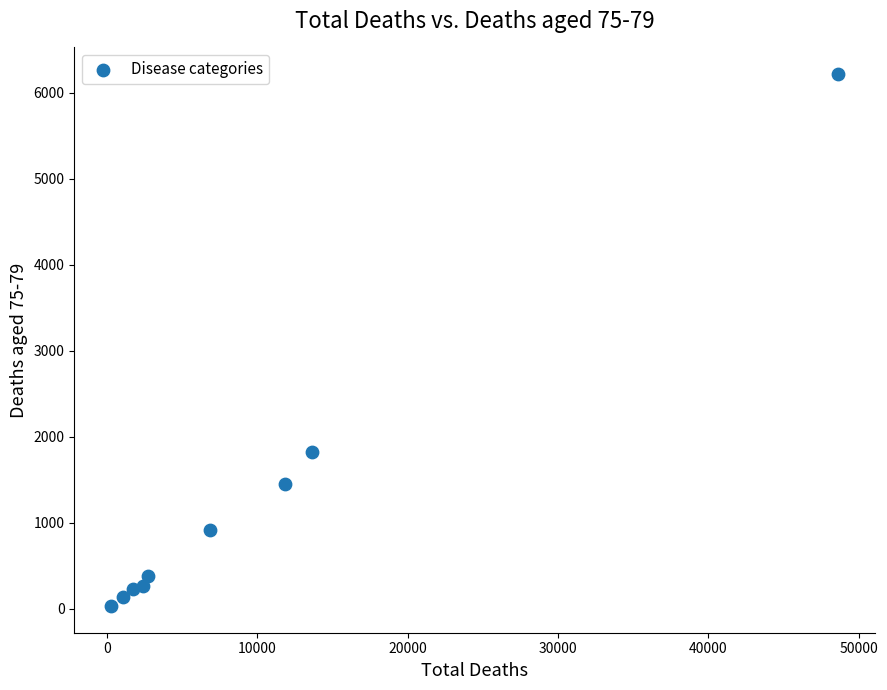

What is the average Y value?

1272